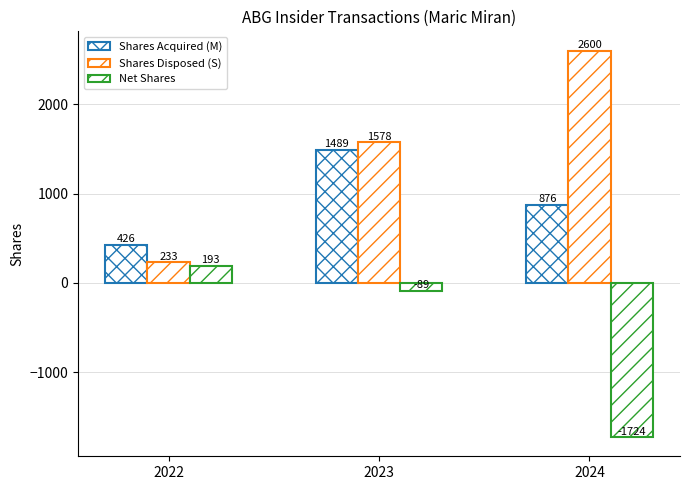

At which category is the sum across all series the highest?

2023